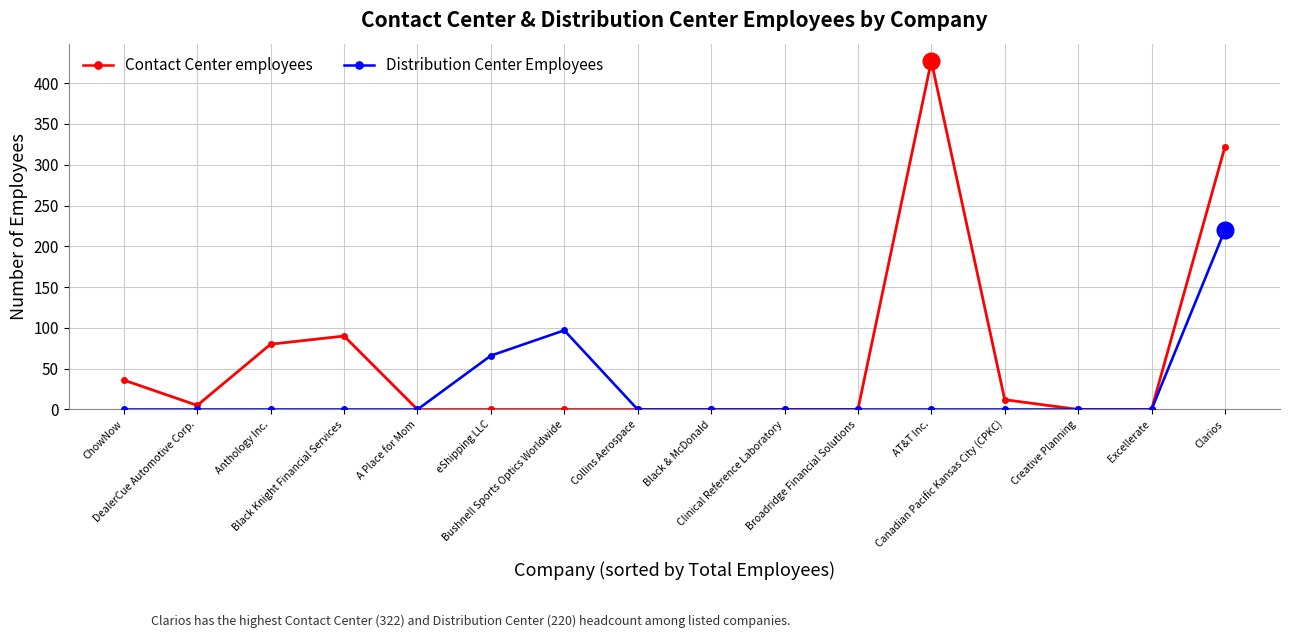

What is the total value across all series at eShipping LLC?

66